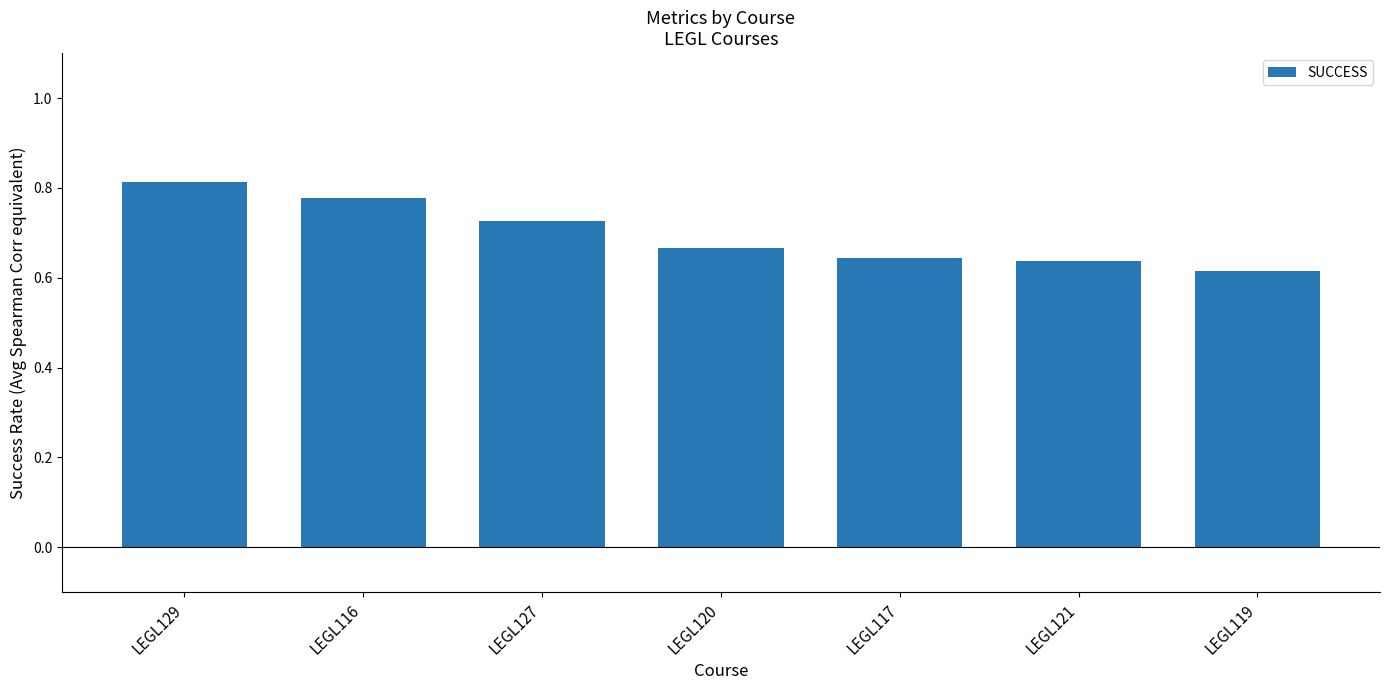

How many values are between 0 and 1?

7